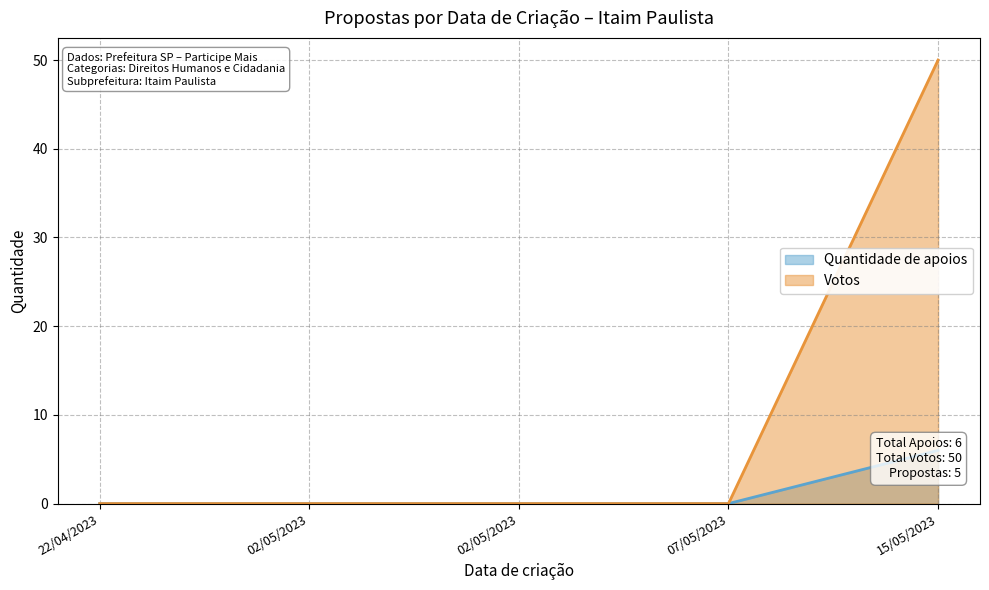

How many lines are shown in the chart?

2